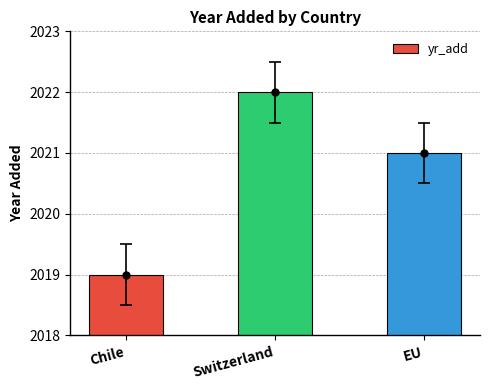

What value does the data have at EU?

2021